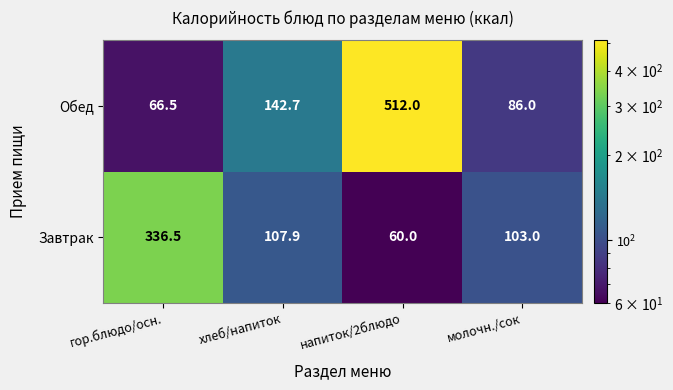

The value of Обед at гор.блюдо/осн. is 89.0. True or false?

False